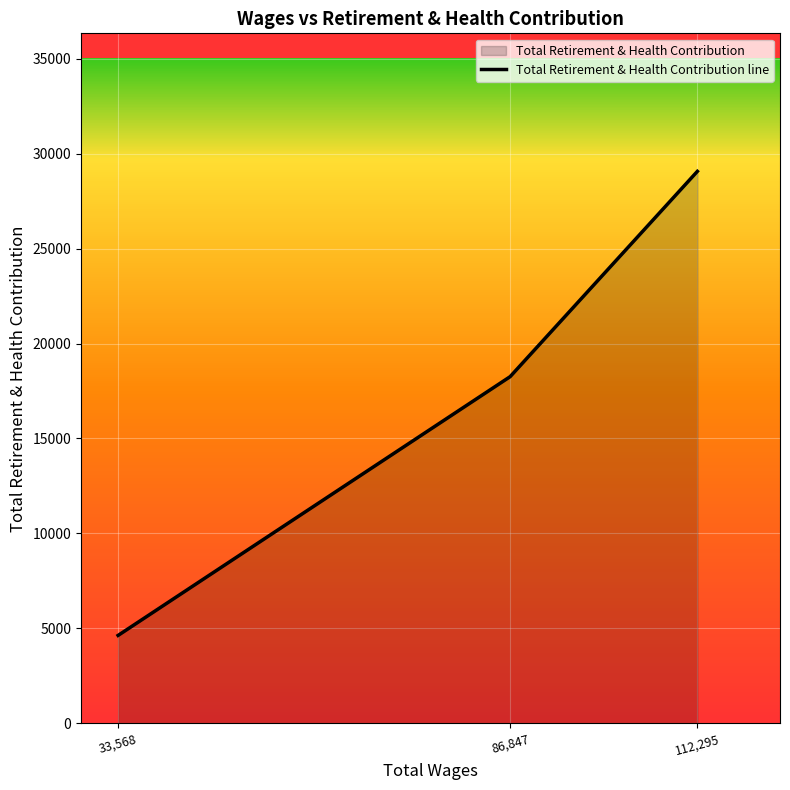

What is the average value?

17317